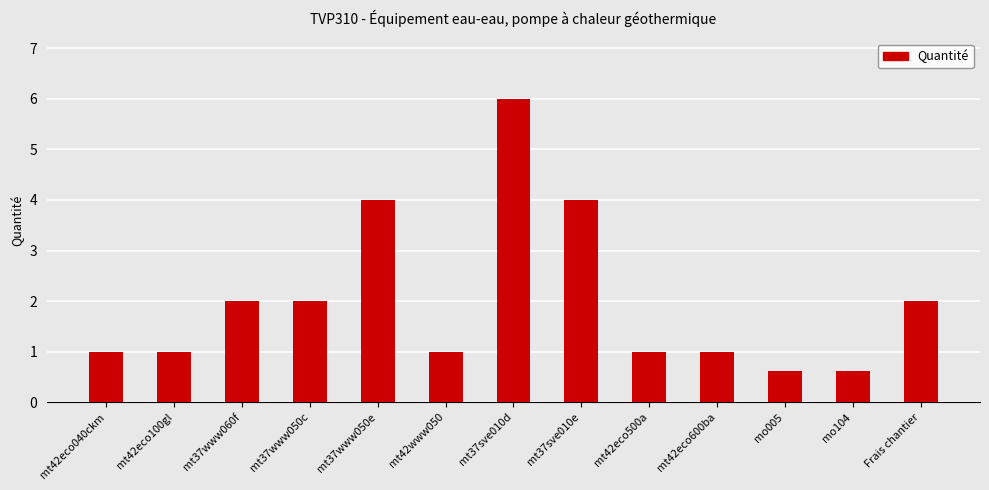

What is the label of the 4th bar from the left?

mt37www050c